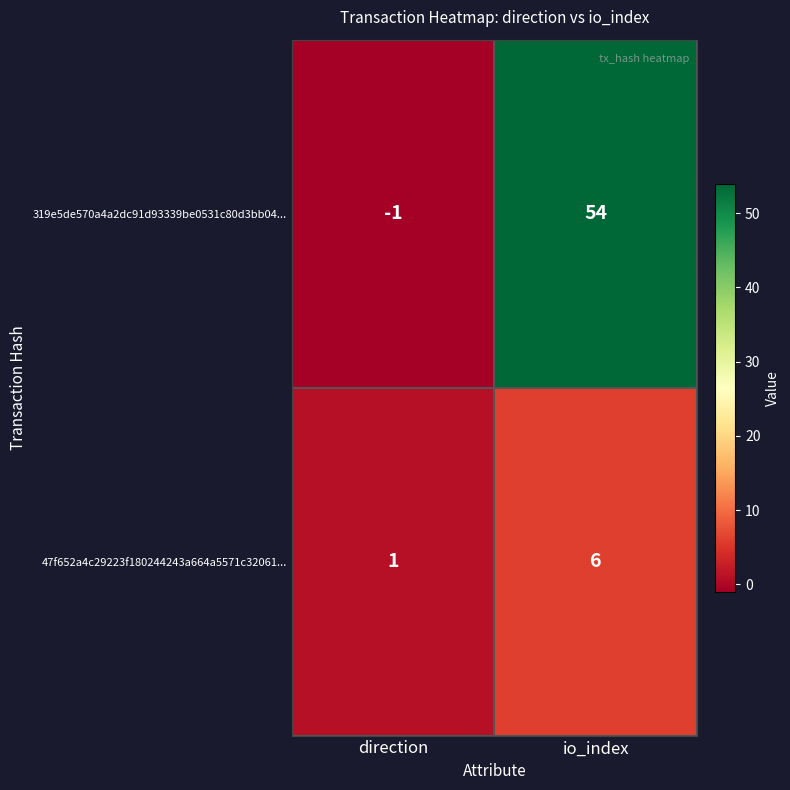

Reading left to right, list all the values displayed in this chart.

319e5de570a4a2dc91d93339be0531c80d3bb04...: -1	54
47f652a4c29223f180244243a664a5571c32061...: 1	6